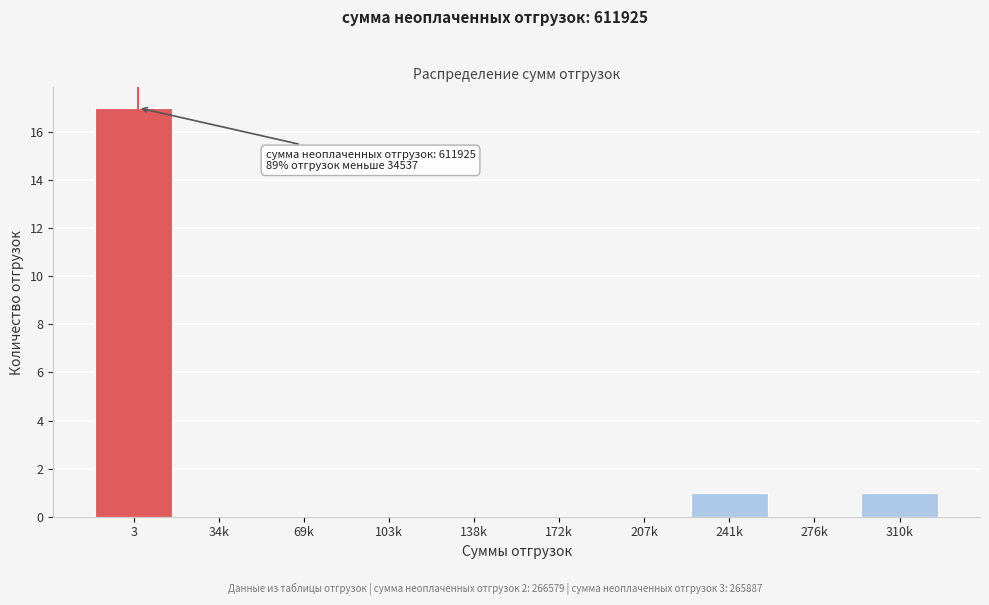

Reading left to right, transcribe all the data shown in this chart.

3=17	34k=0	69k=0	103k=0	138k=0	172k=0	207k=0	241k=1	276k=0	310k=1